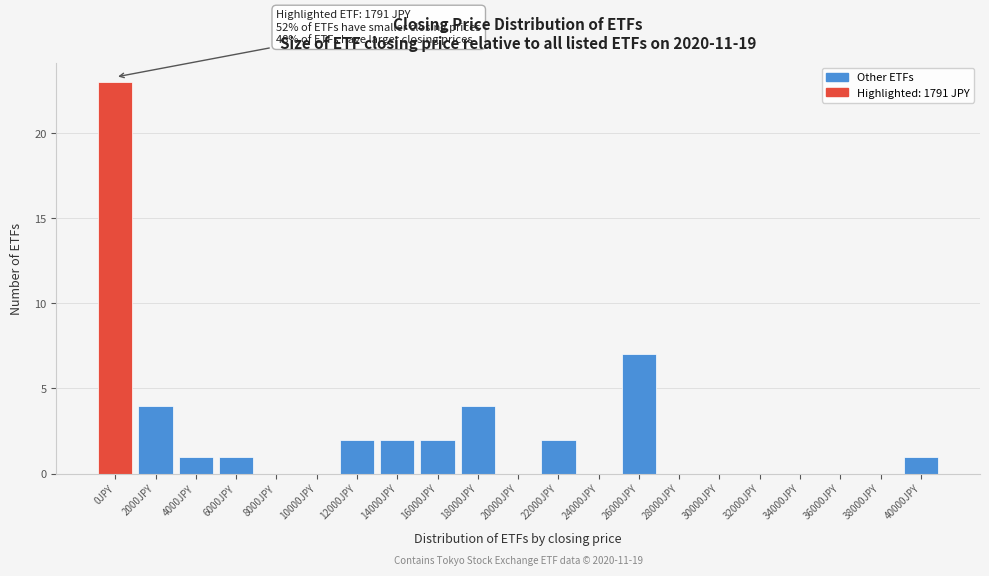

Reading left to right, extract all data points from this chart.

0JPY=23	2000JPY=4	4000JPY=1	6000JPY=1	8000JPY=0	10000JPY=0	12000JPY=2	14000JPY=2	16000JPY=2	18000JPY=4	20000JPY=0	22000JPY=2	24000JPY=0	26000JPY=7	28000JPY=0	30000JPY=0	32000JPY=0	34000JPY=0	36000JPY=0	38000JPY=0	40000JPY=1